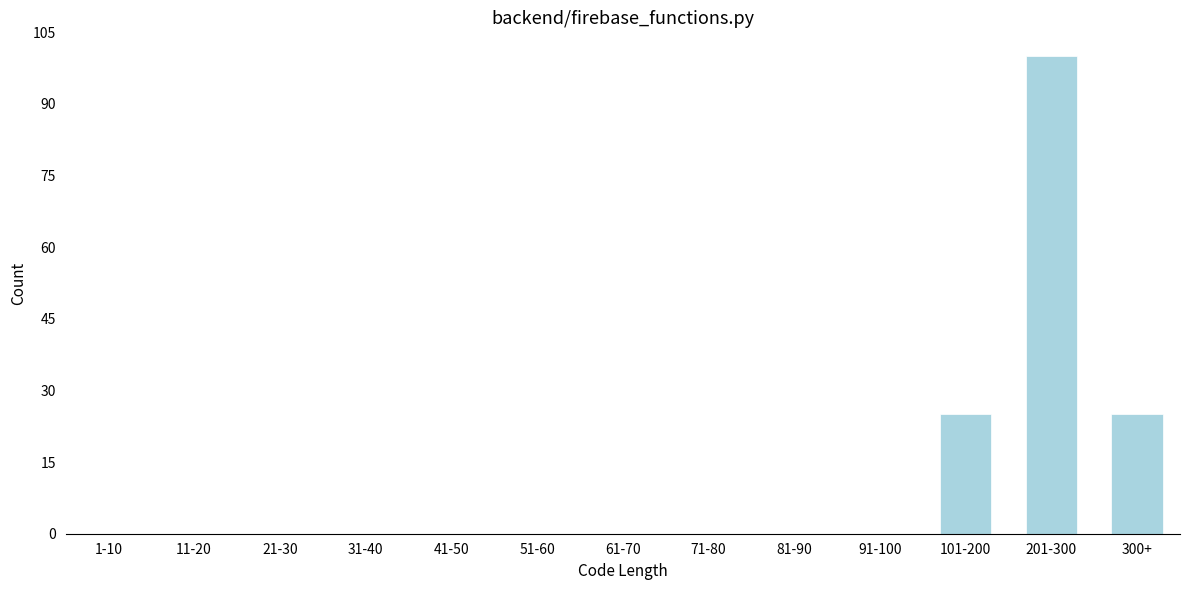

Reading left to right, list all the values displayed in this chart.

1-10=0	11-20=0	21-30=0	31-40=0	41-50=0	51-60=0	61-70=0	71-80=0	81-90=0	91-100=0	101-200=25	201-300=100	300+=25